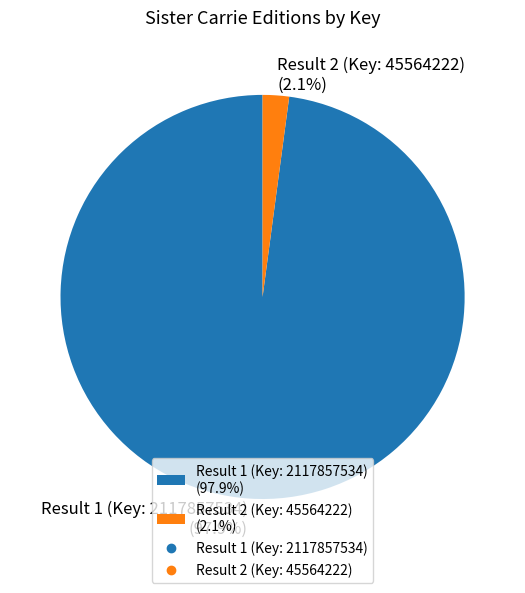

How much of the chart is everything except Result 2 (Key: 45564222)?

97.9%